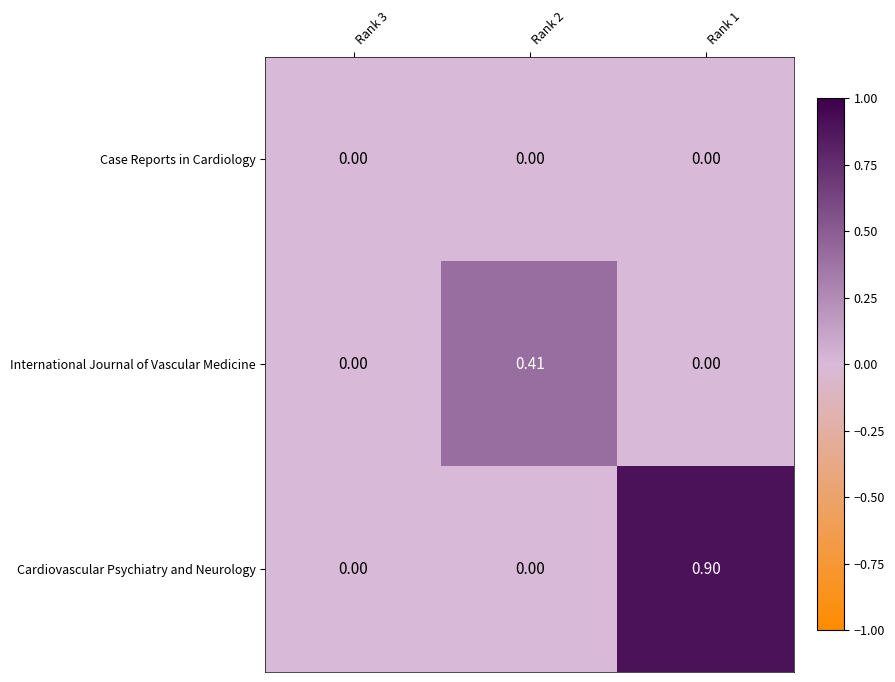

Is the value of International Journal of Vascular Medicine at Rank 1 greater than the value of Cardiovascular Psychiatry and Neurology at Rank 1?

No